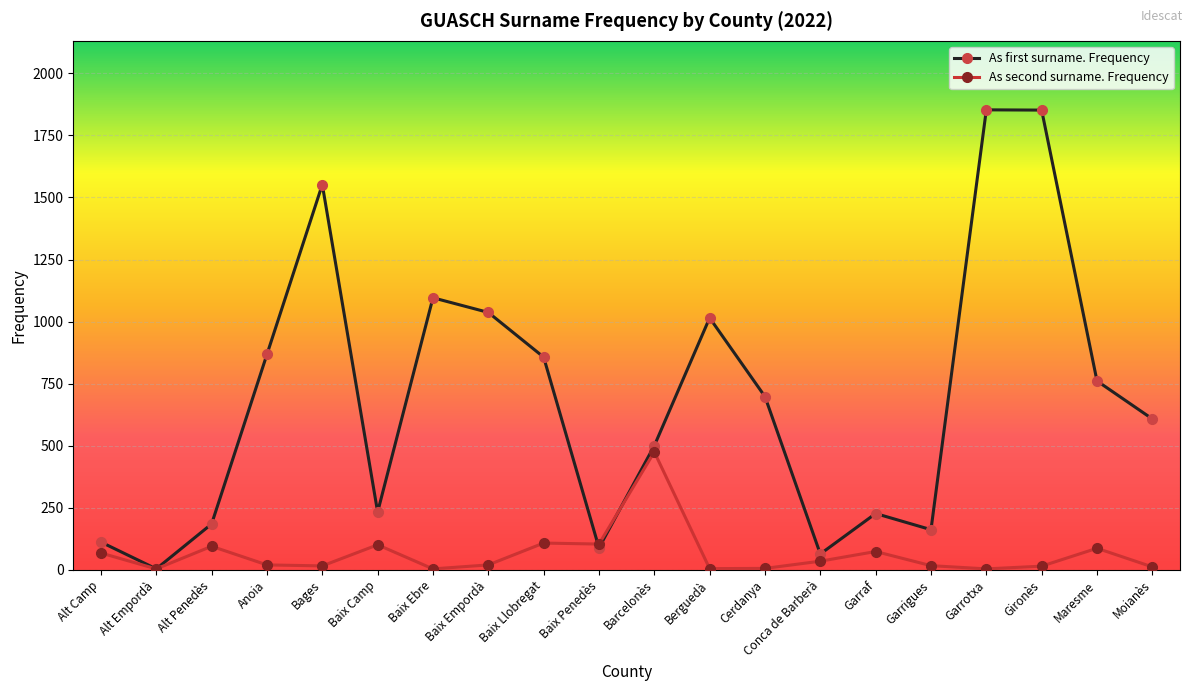

What is the maximum value for As first surname. Frequency?

1853